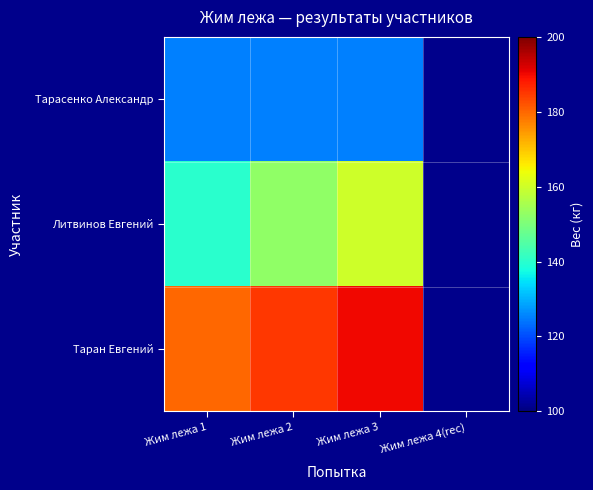

At Жим лежа 3, list the series in order from smallest to largest.

Тарасенко Александр, Литвинов Евгений, Таран Евгений